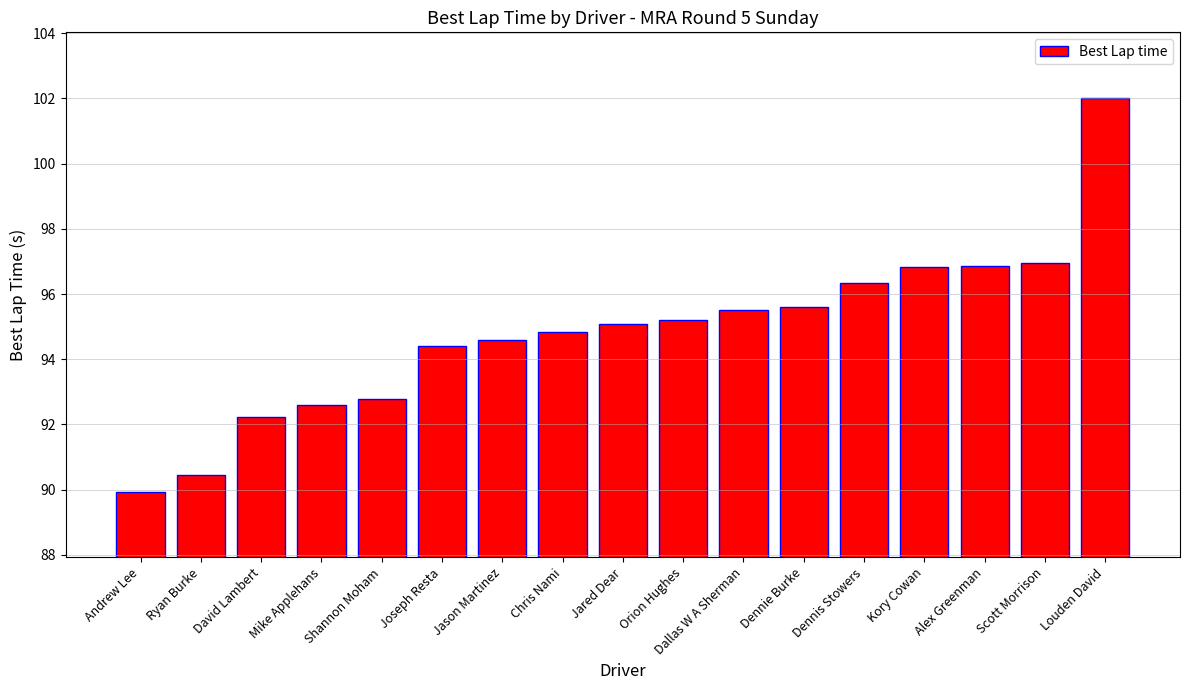

Count the number of values greater than 95.

9